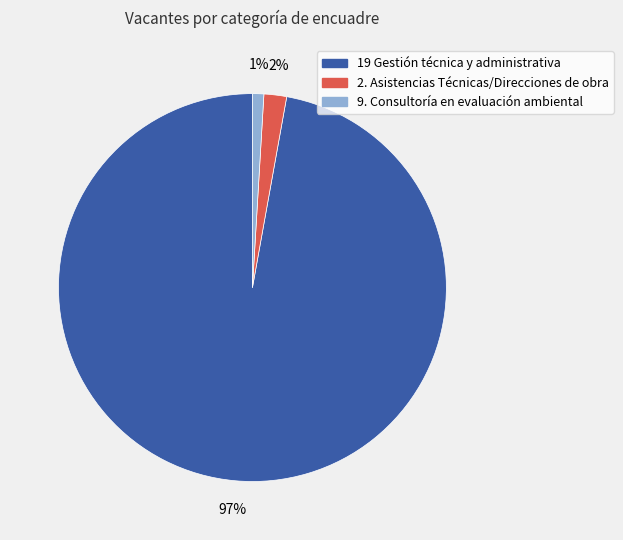

To the nearest percent, what is the average slice percentage?

33%